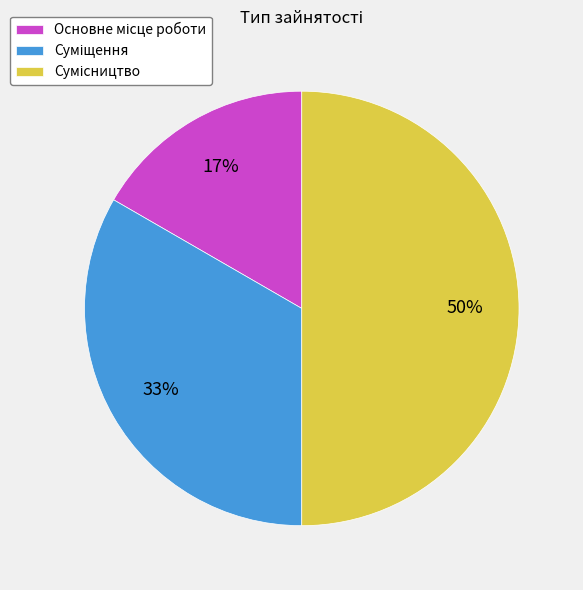

To the nearest percent, what is the average slice percentage?

33%